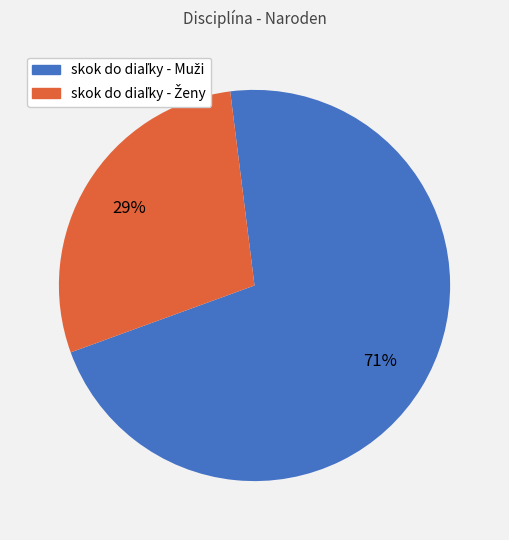

Does any single category account for the majority?

Yes